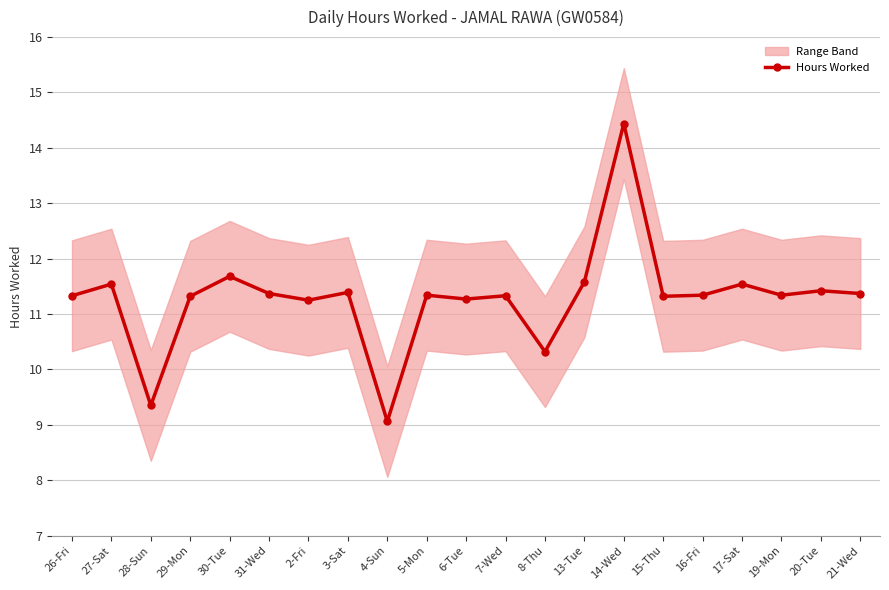

How many lines are shown in the chart?

1